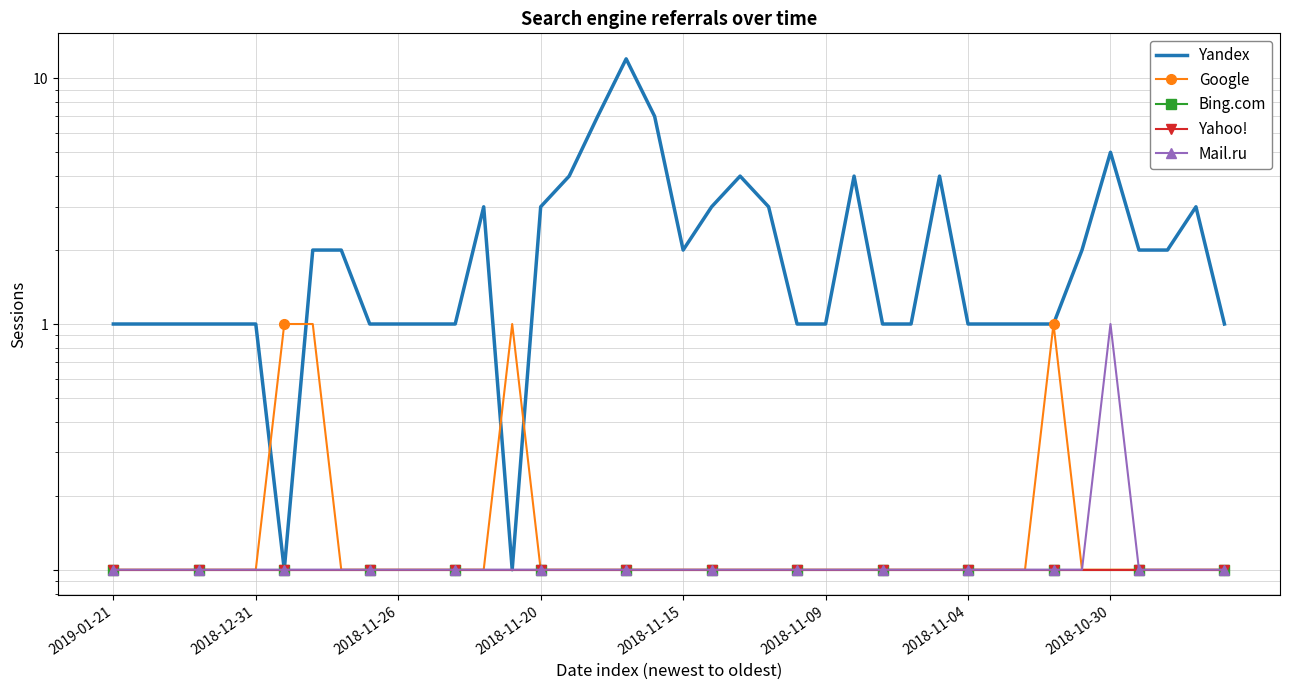

At how many categories does at least one series exceed 5?

3